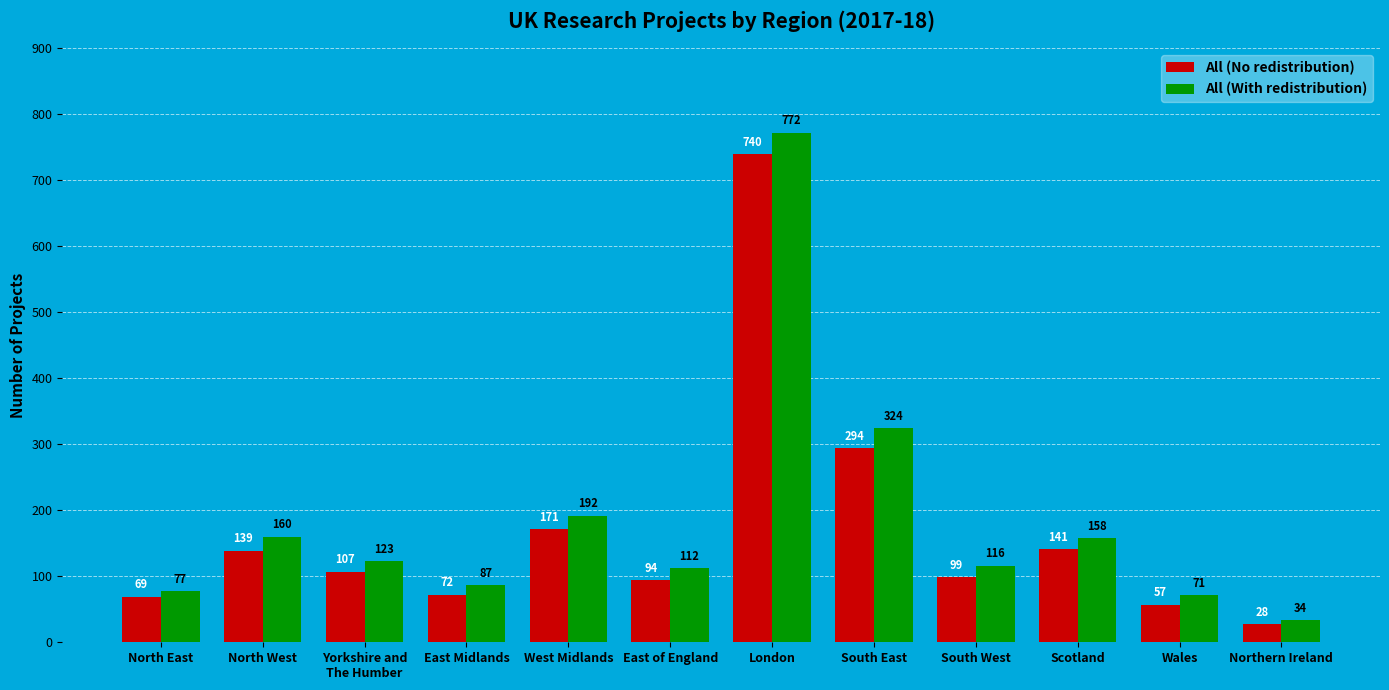

Which series has the largest range (max minus min)?

All (With redistribution)